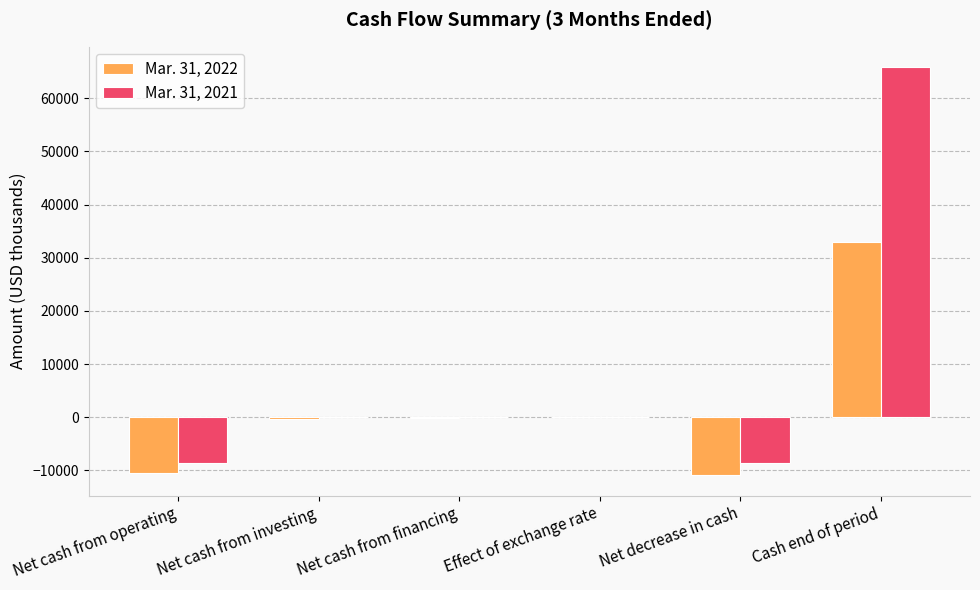

What is the total value across all series at Cash end of period?

98845